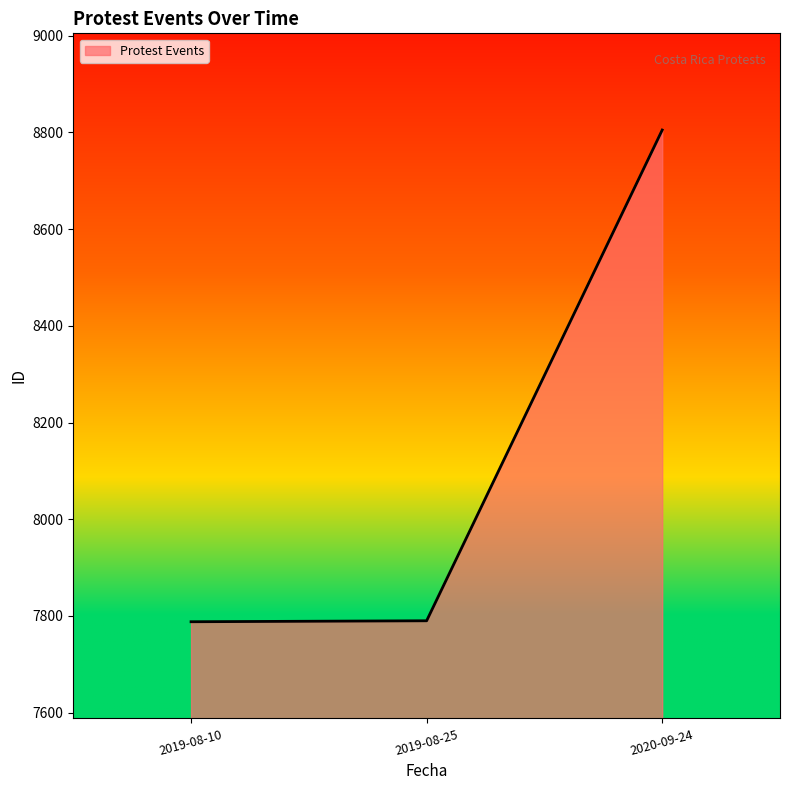

At which category does the chart reach its peak across all series?

2020-09-24